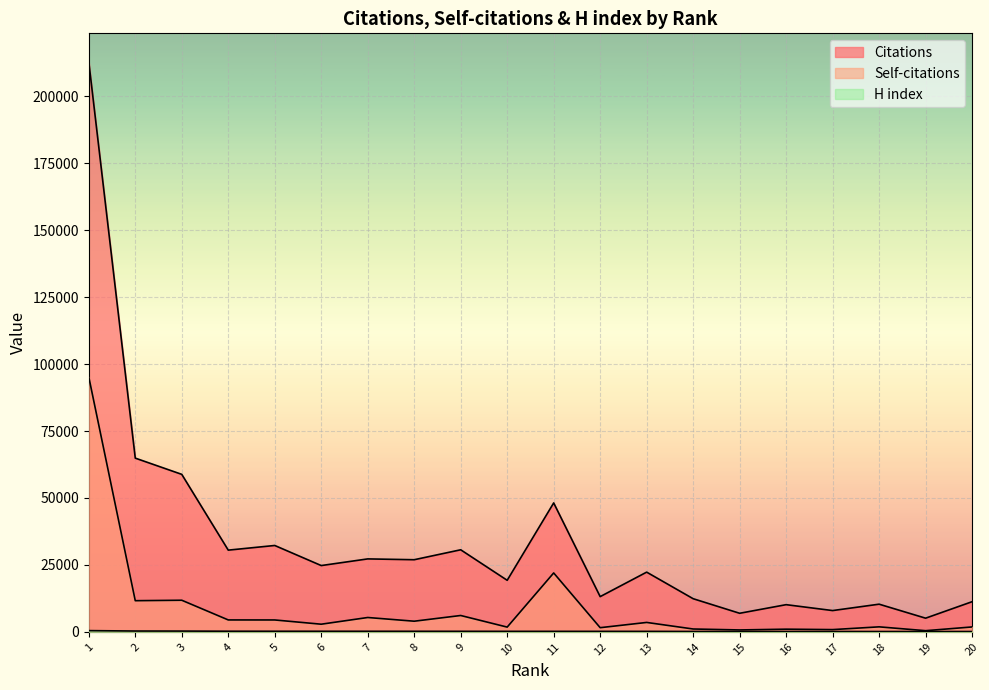

Is it true that H index equals 45 at 17?

False